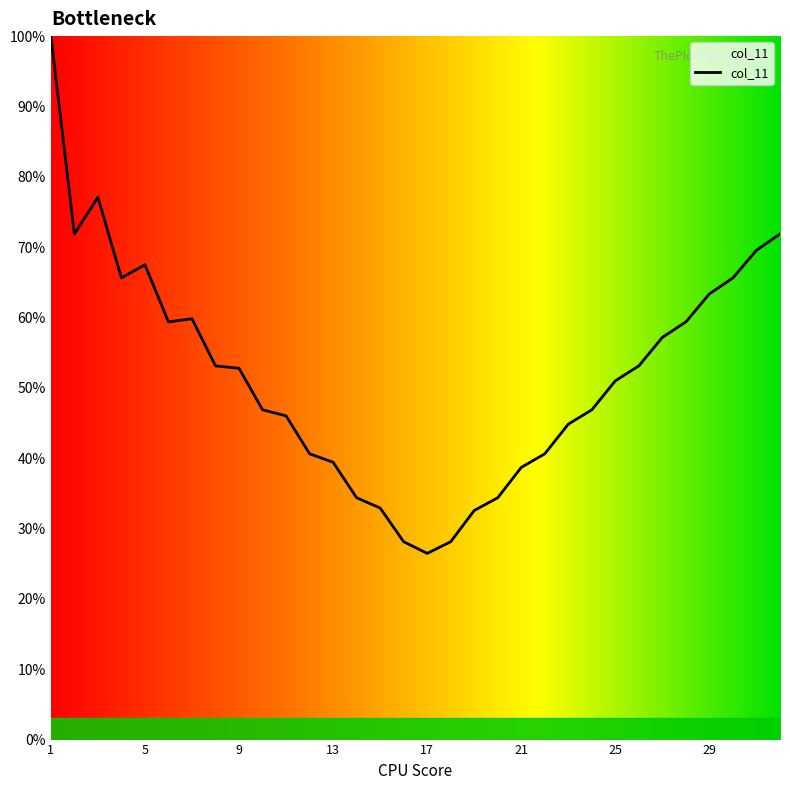

Which label corresponds to the largest value in the chart?

1